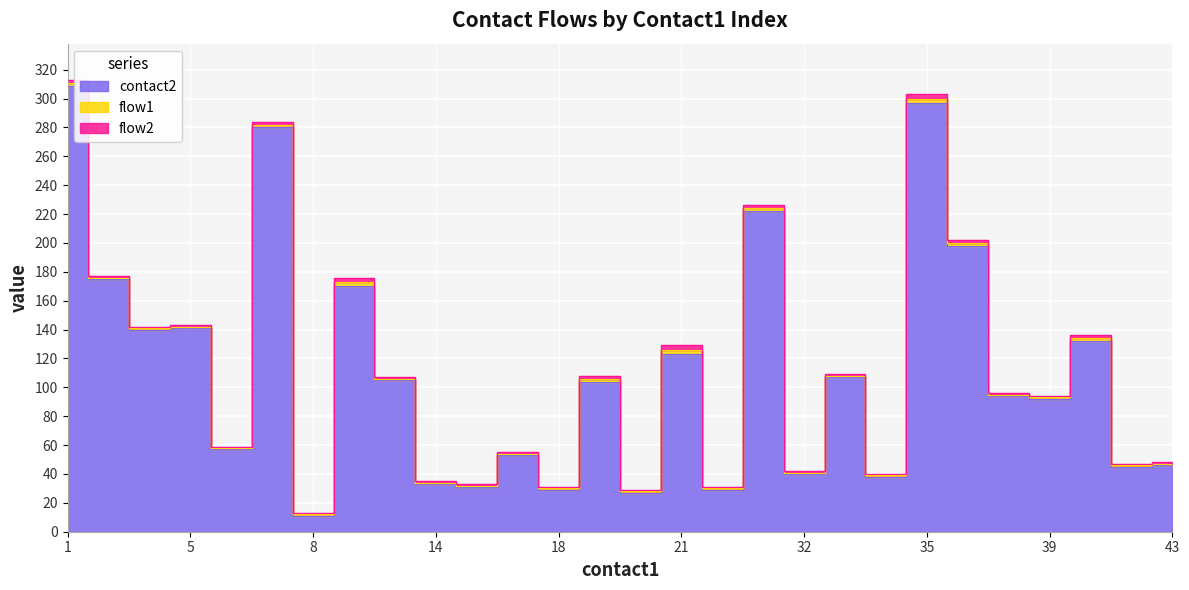

True or false: flow2 and contact2 cross at least once.

False